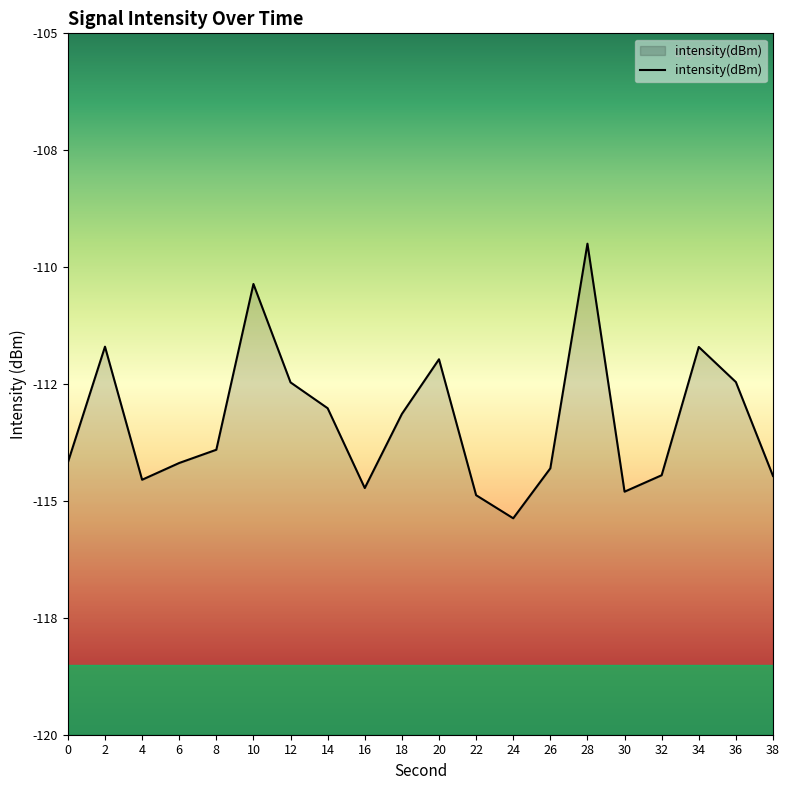

Reading right to left, transcribe all the data shown in this chart.

-114.5	-112.5	-111.7	-114.5	-114.8	-109.5	-114.3	-115.4	-114.9	-112.0	-113.1	-114.7	-113.0	-112.5	-110.4	-113.9	-114.2	-114.5	-111.7	-114.2